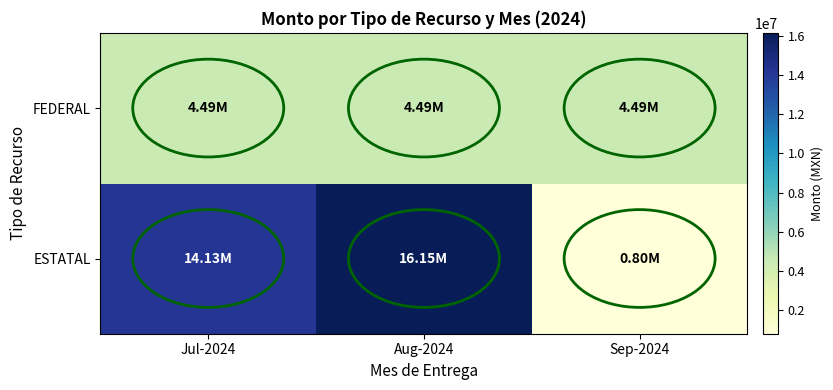

Reading left to right, what are all the values shown in this chart?

ESTATAL: Jul-2024=14129445.6	Aug-2024=16146937.8	Sep-2024=800000.0
FEDERAL: Jul-2024=4494690.0	Aug-2024=4494690.0	Sep-2024=4494690.0